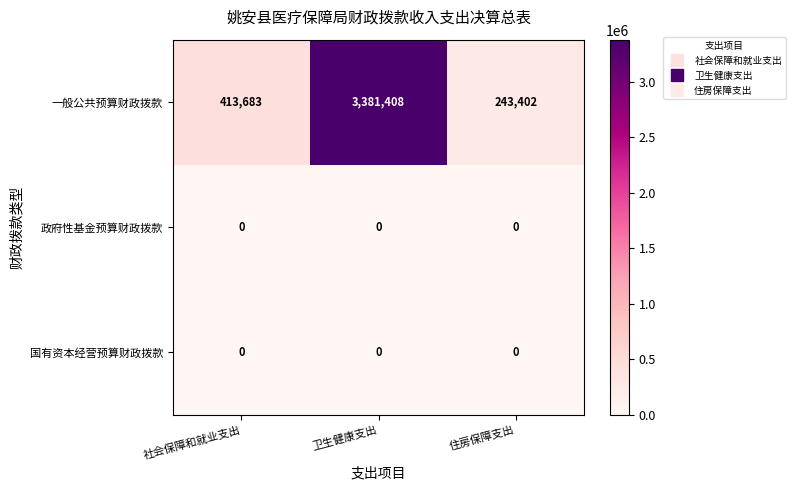

At which category is the sum across all series the highest?

卫生健康支出